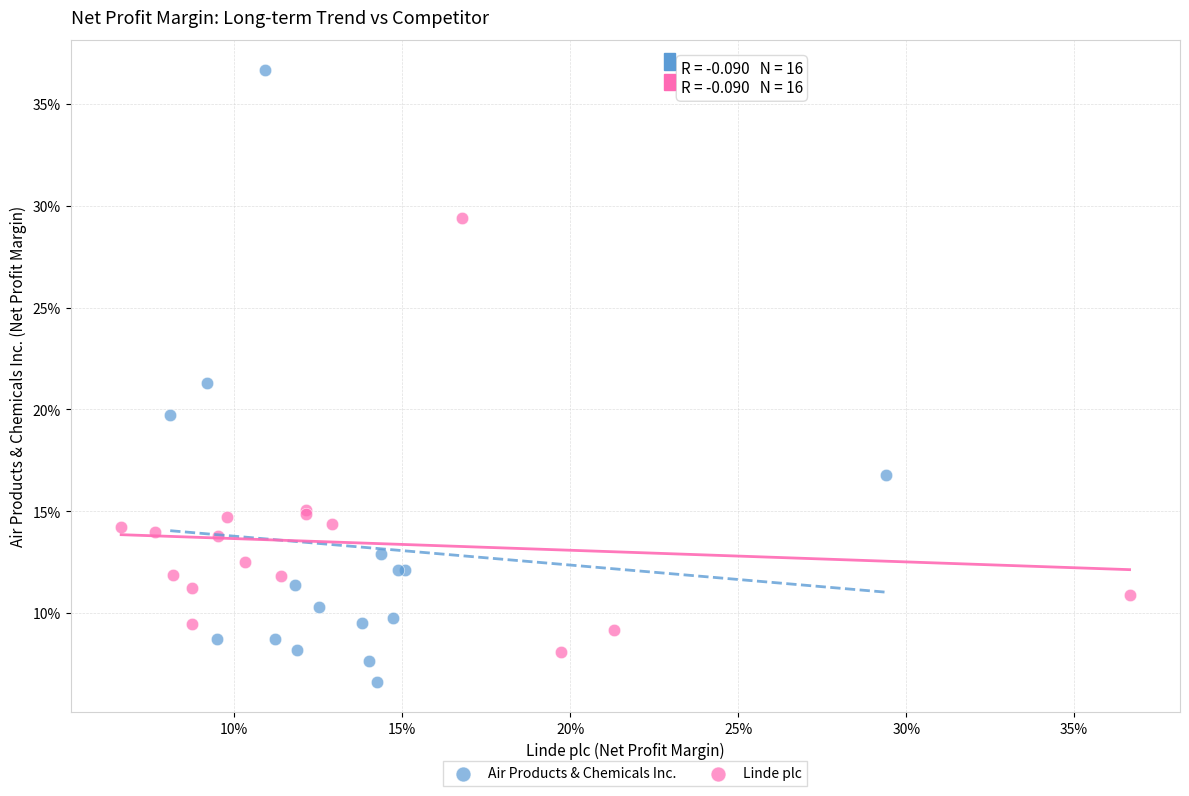

What are all the series names shown in the legend?

Air Products & Chemicals Inc., Linde plc